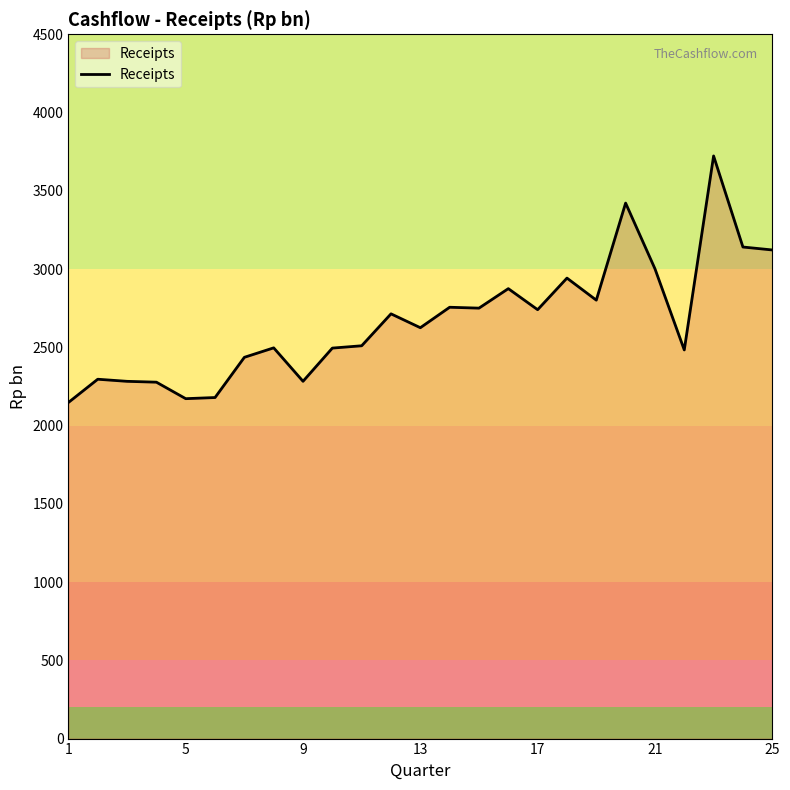

What is the smallest value displayed?

2147.5